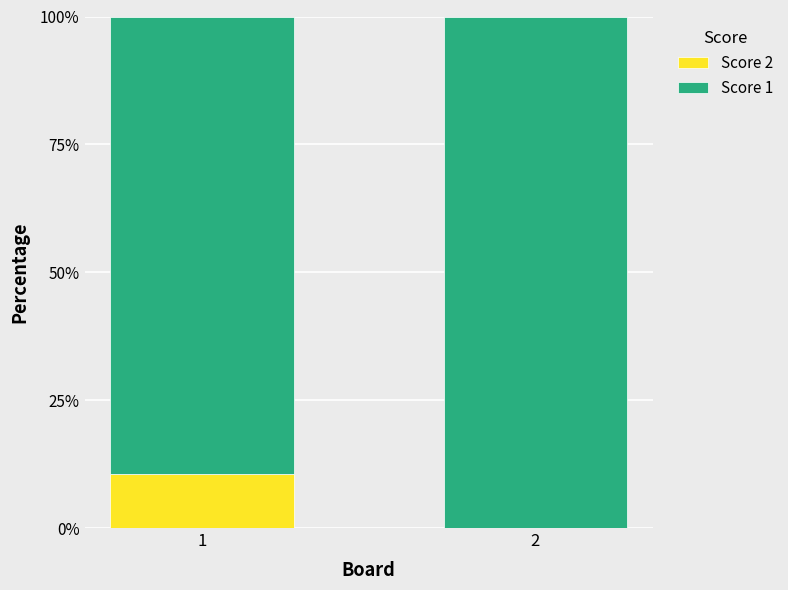

How many data points in Score 2 are above 10?

1